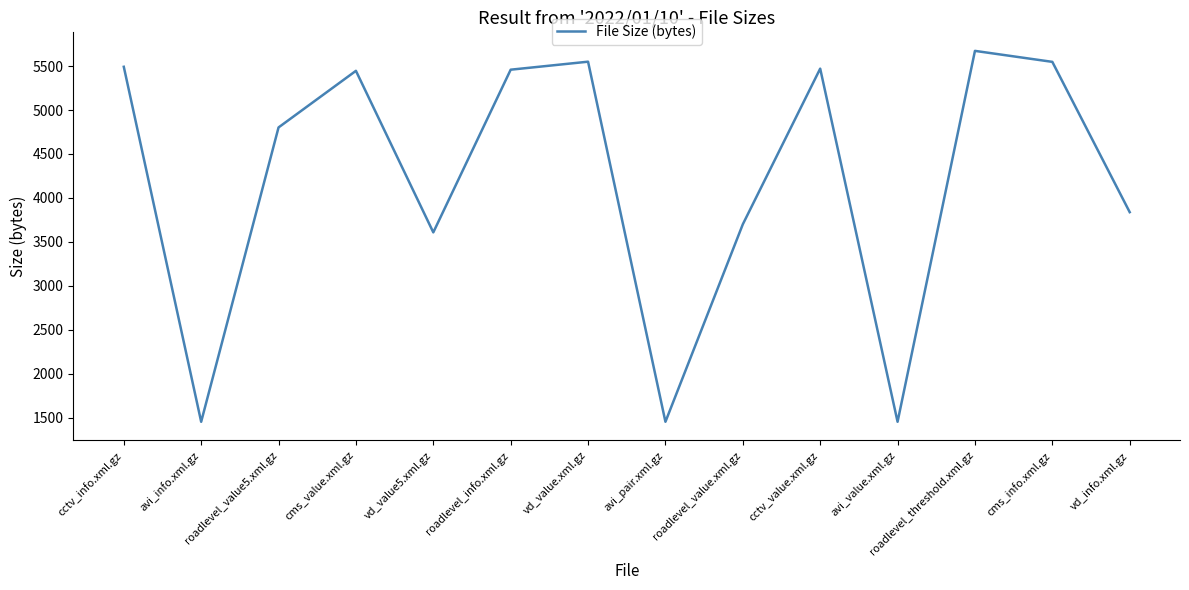

What is the change in value from cctv_value.xml.gz to roadlevel_threshold.xml.gz?

+202